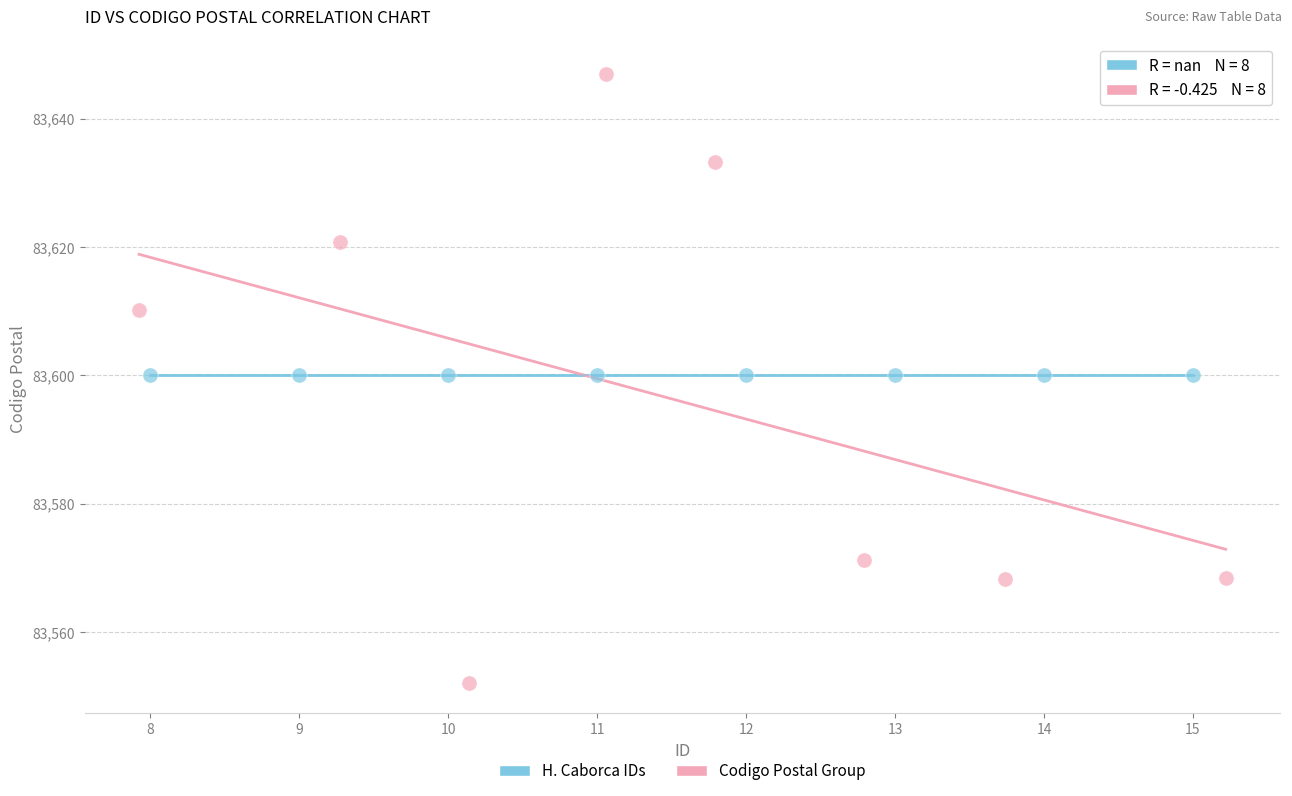

What are all the series names shown in the legend?

H. Caborca IDs, Codigo Postal Group